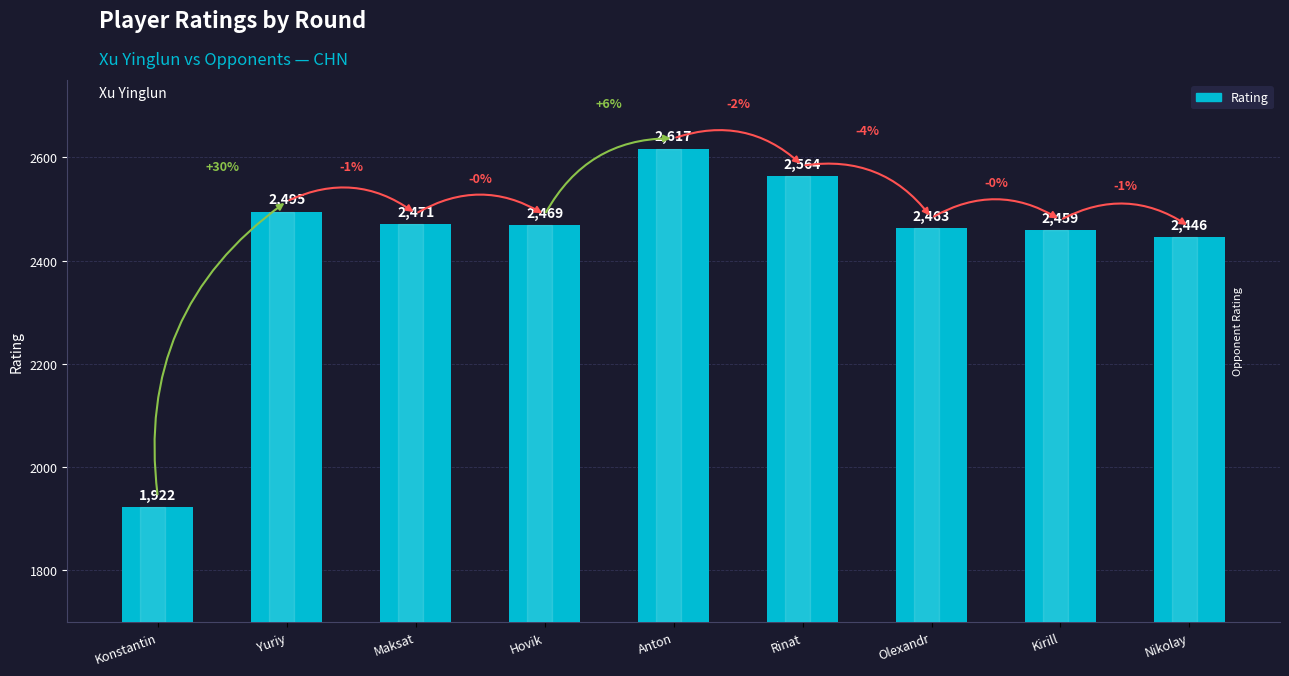

At which label is the value closest to 2269?

Nikolay